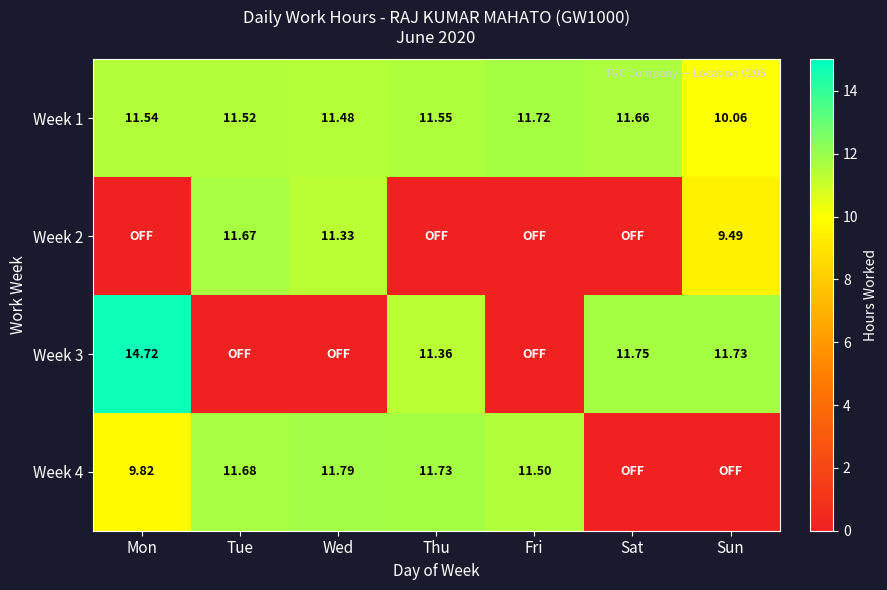

At which label does Week 1 first exceed 11?

Mon